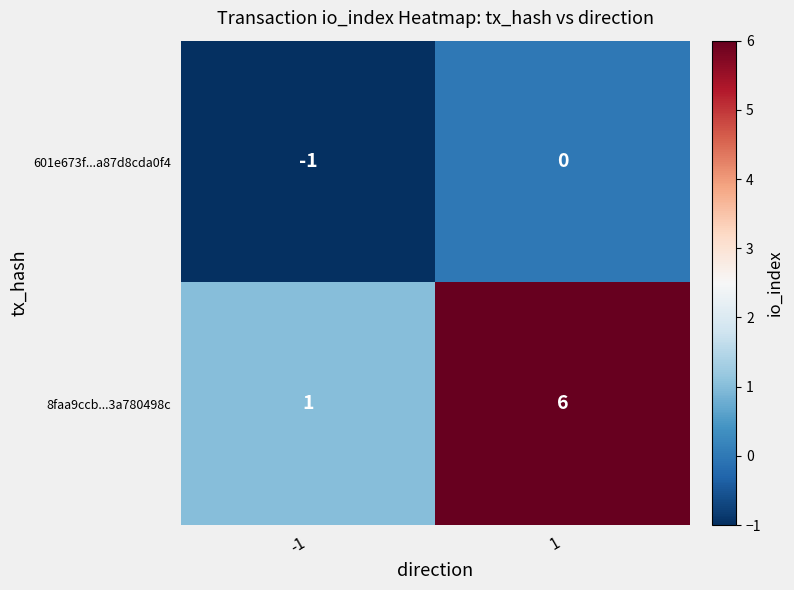

Reading left to right, what are all the values shown in this chart?

601e673f...a87d8cda0f4: -1=-1	1=0
8faa9ccb...3a780498c: -1=1	1=6